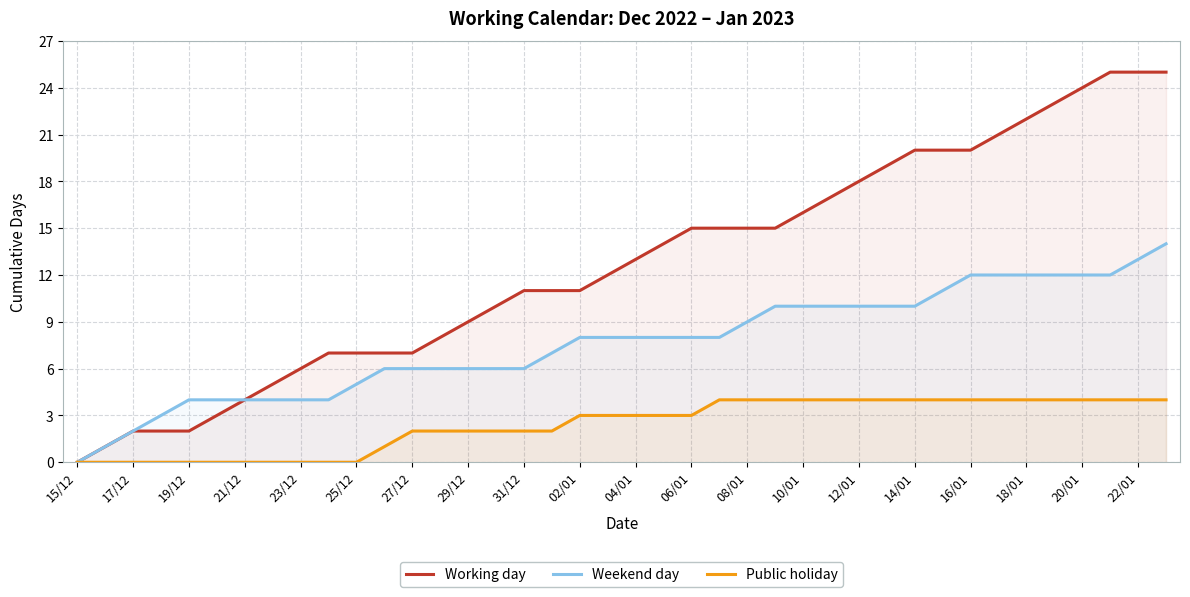

How many values in Public holiday are above zero?

29